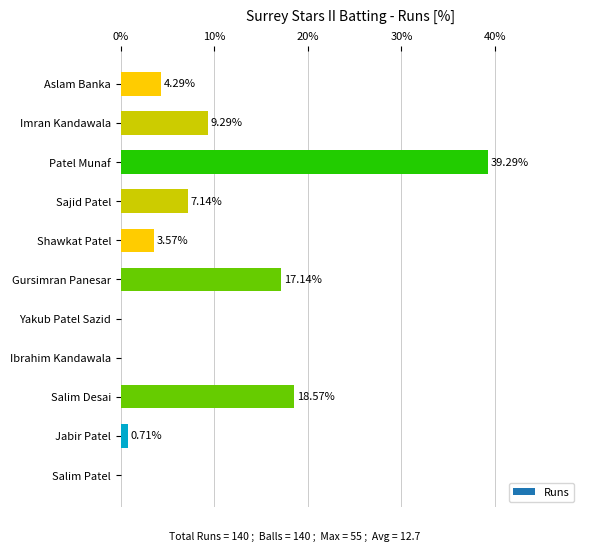

What is the change in value from Shawkat Patel to Gursimran Panesar?

+13.6